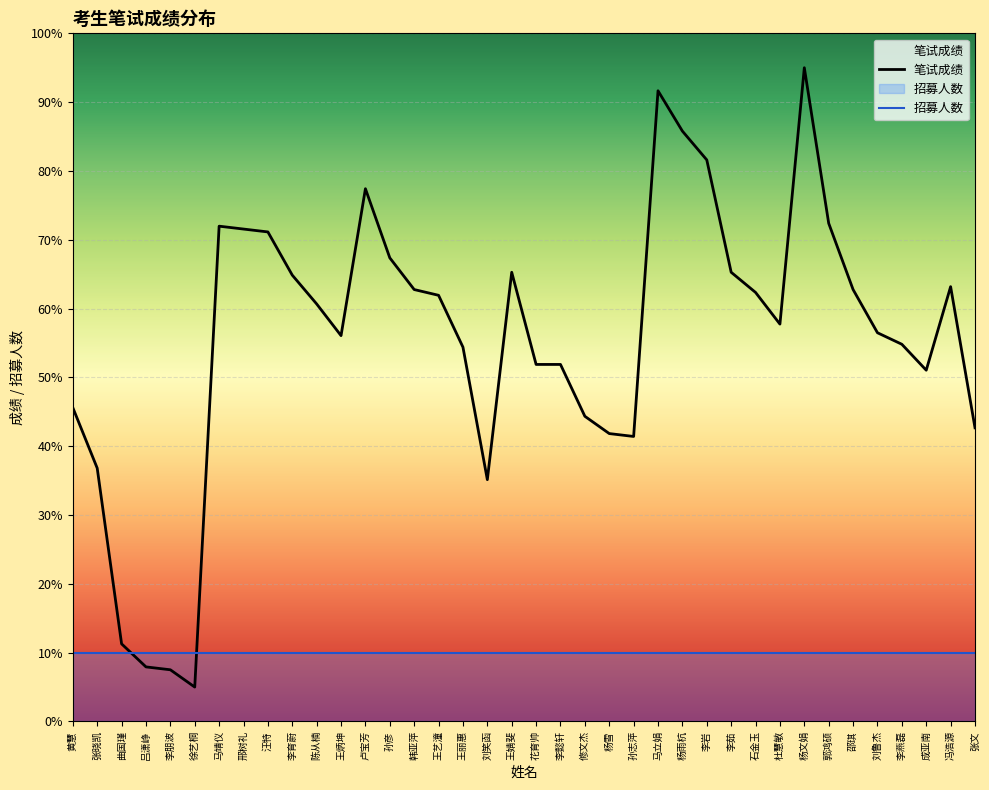

What is the difference between the maximum and minimum values in the 笔试成绩 series?

90.0